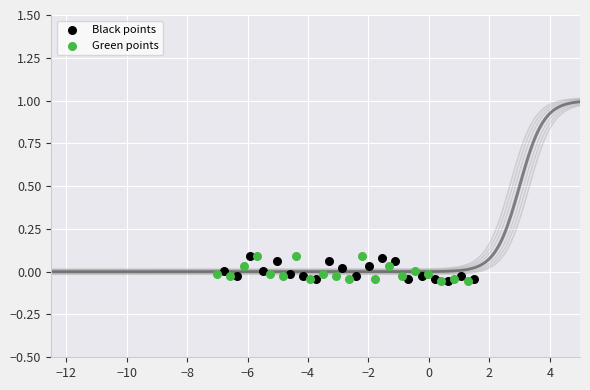

What are all the series names shown in the legend?

Black points, Green points